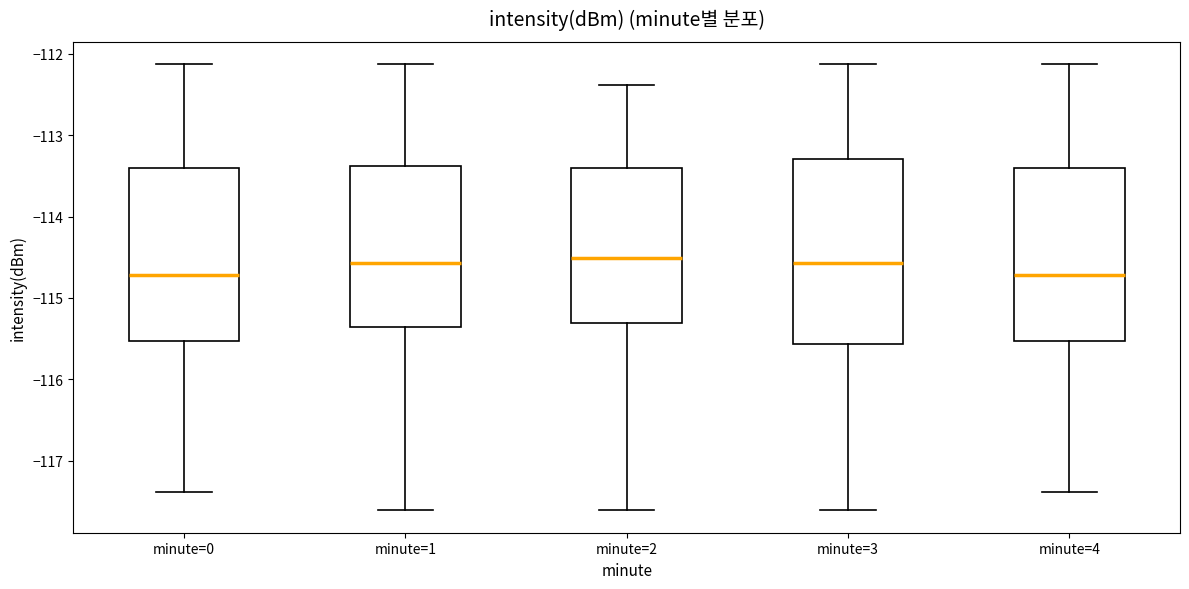

Comparing the boxes themselves (not the whiskers), which one is the tallest?

minute=3